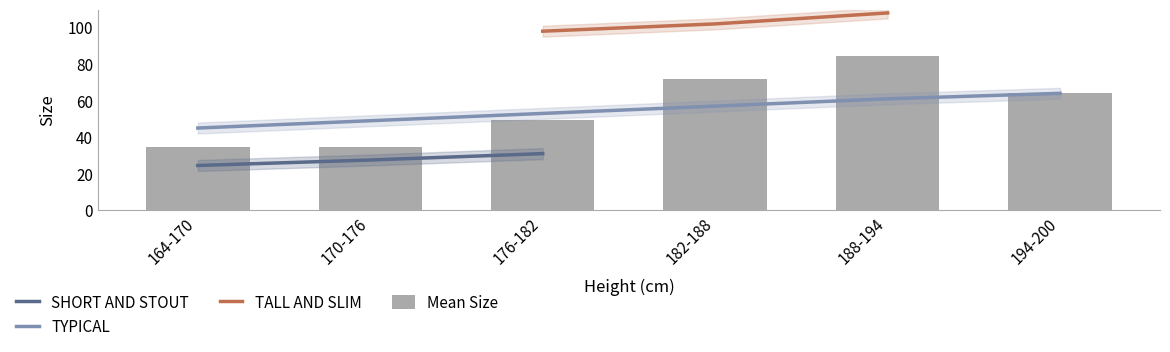

At how many categories does at least one series exceed 58?

4